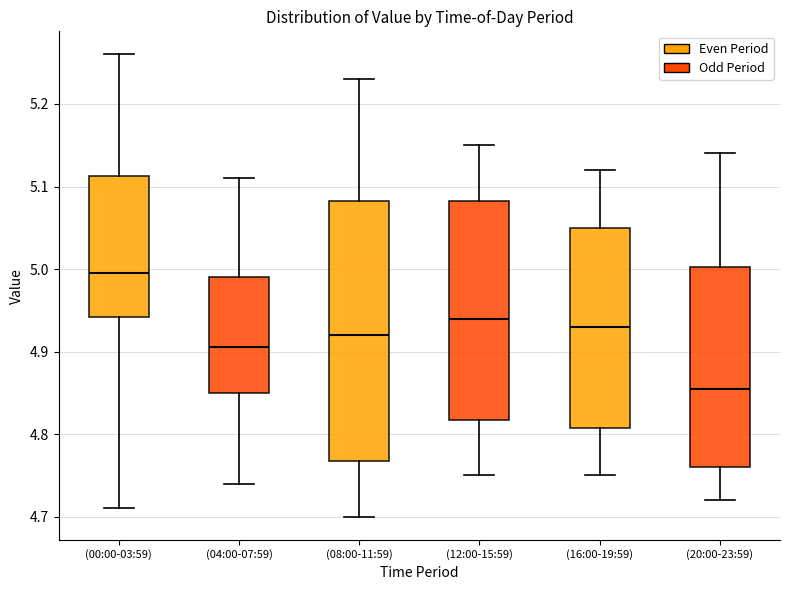

Which box is the tallest, from its lower edge to its upper edge?

(08:00-11:59)